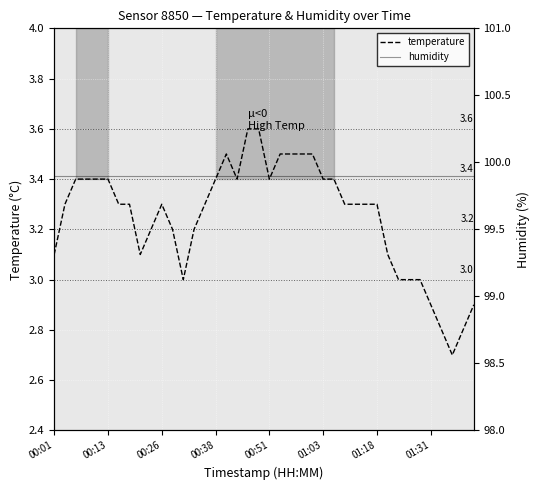

What are all the series names shown in the legend?

temperature, humidity